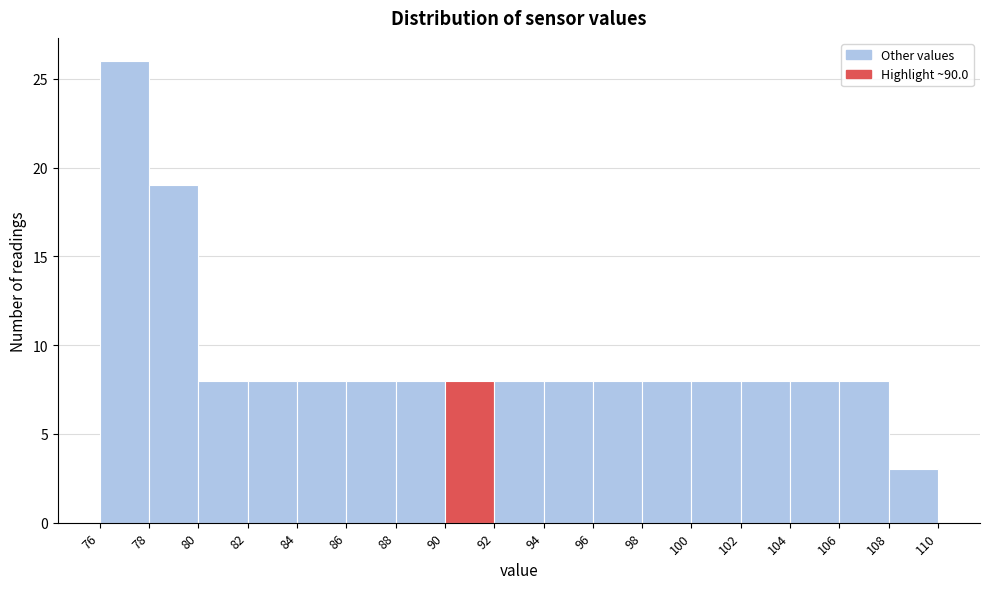

Reading left to right, transcribe this chart: for each bar, give the range it covers on the x-axis and its height. The values are not printed on the chart, so give them approximately, as read against the axis.

76 to 78: 26
78 to 80: 19
80 to 82: 8
82 to 84: 8
84 to 86: 8
86 to 88: 8
88 to 90: 8
90 to 92: 8
92 to 94: 8
94 to 96: 8
96 to 98: 8
98 to 100: 8
100 to 102: 8
102 to 104: 8
104 to 106: 8
106 to 108: 8
108 to 110: 3